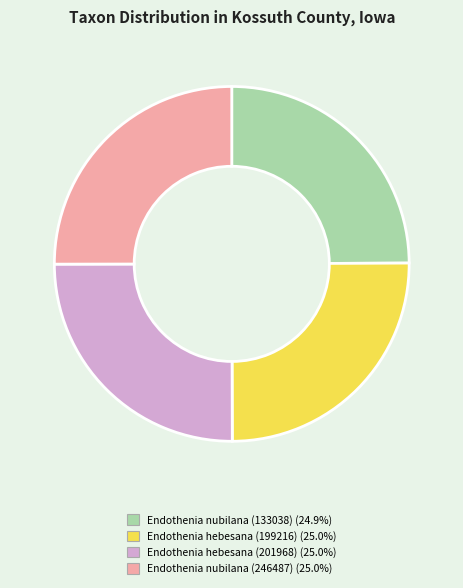

Does Endothenia hebesana (201968) account for over 50% of the chart?

No